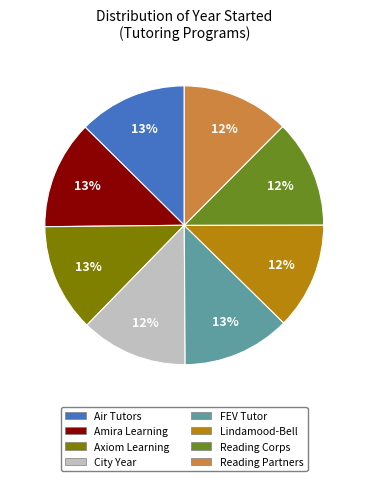

To the nearest percent, what is the average slice percentage?

12%